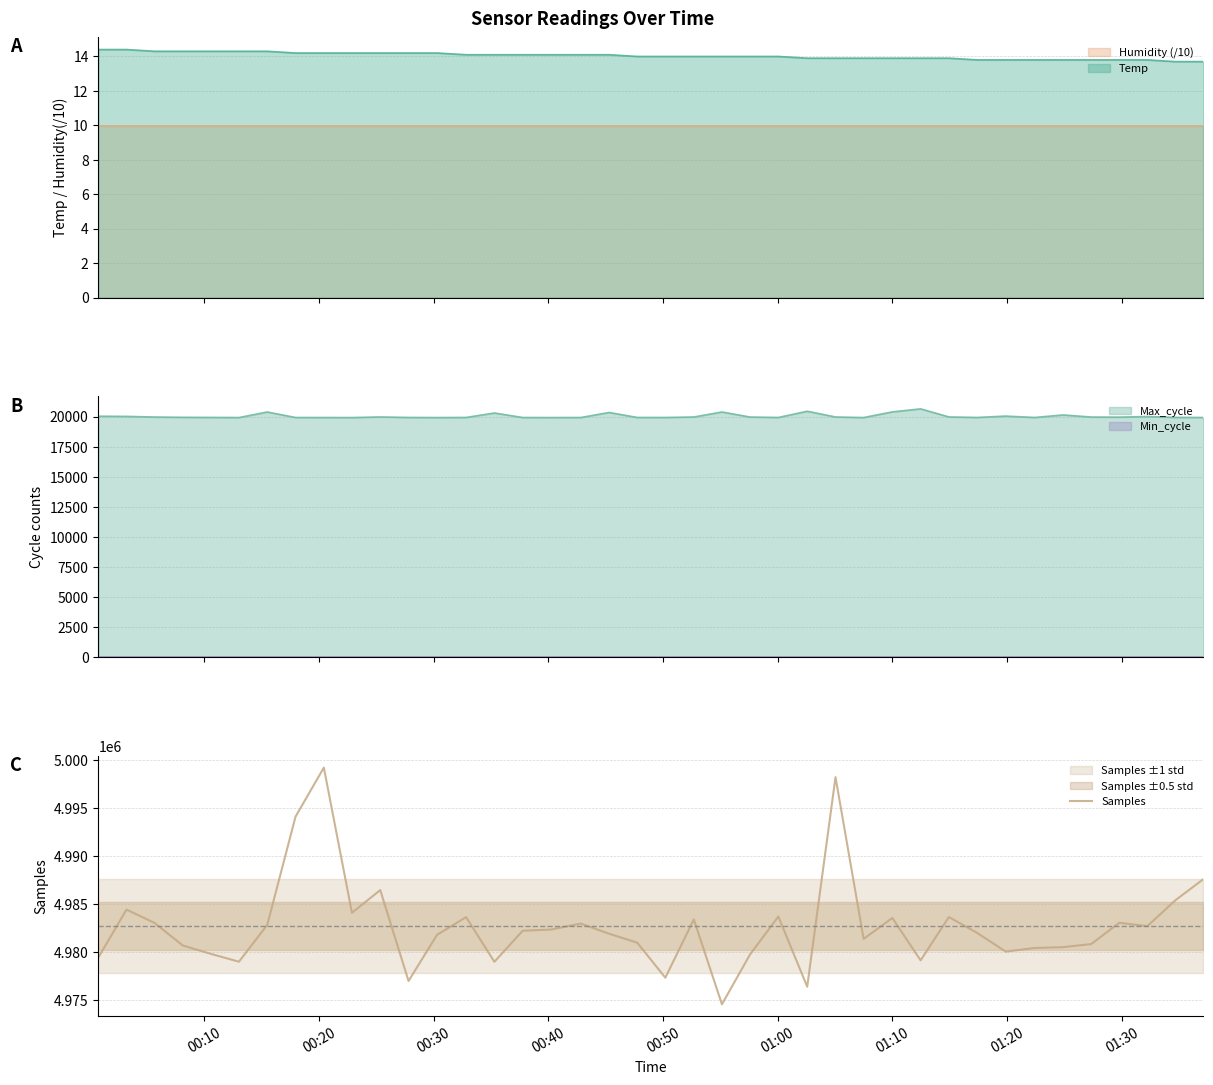

What is the lowest value of the Samples series?

4974538